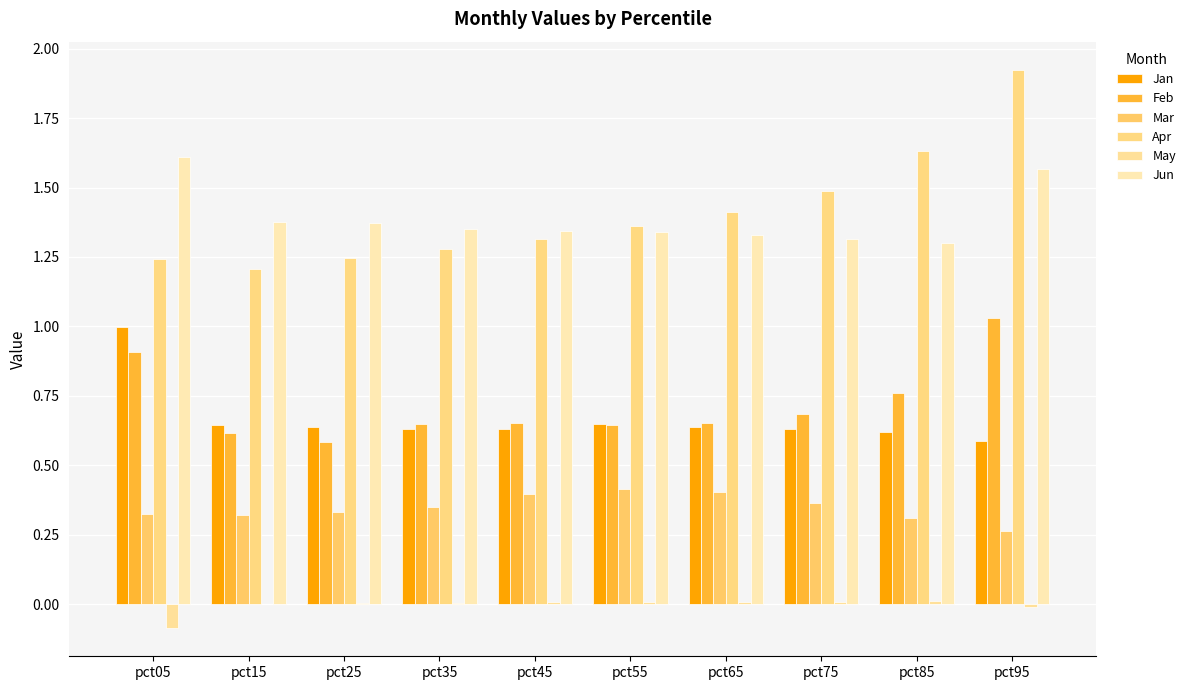

Does the chart contain stacked bars?

No